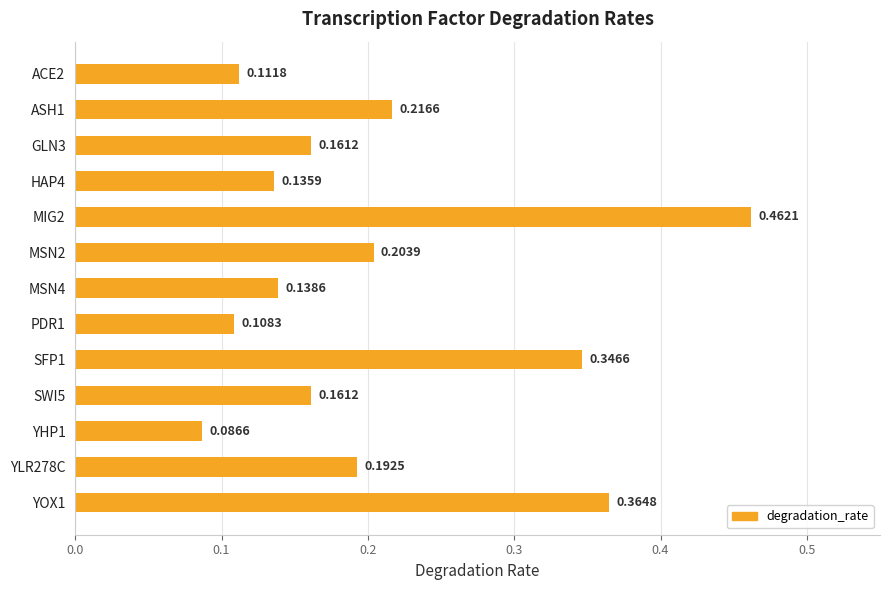

What is the sum of all values?

2.7